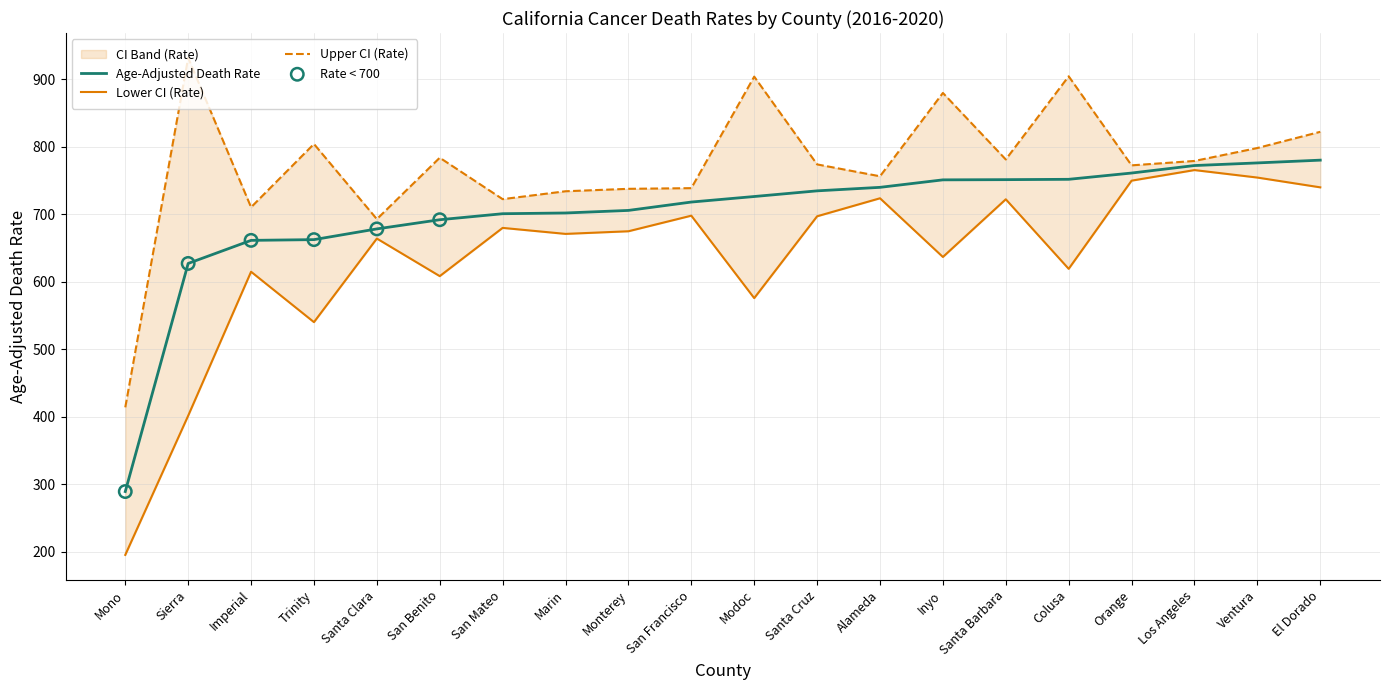

What are all the series names shown in the legend?

Age-Adjusted Death Rate, Lower CI (Rate), Upper CI (Rate)